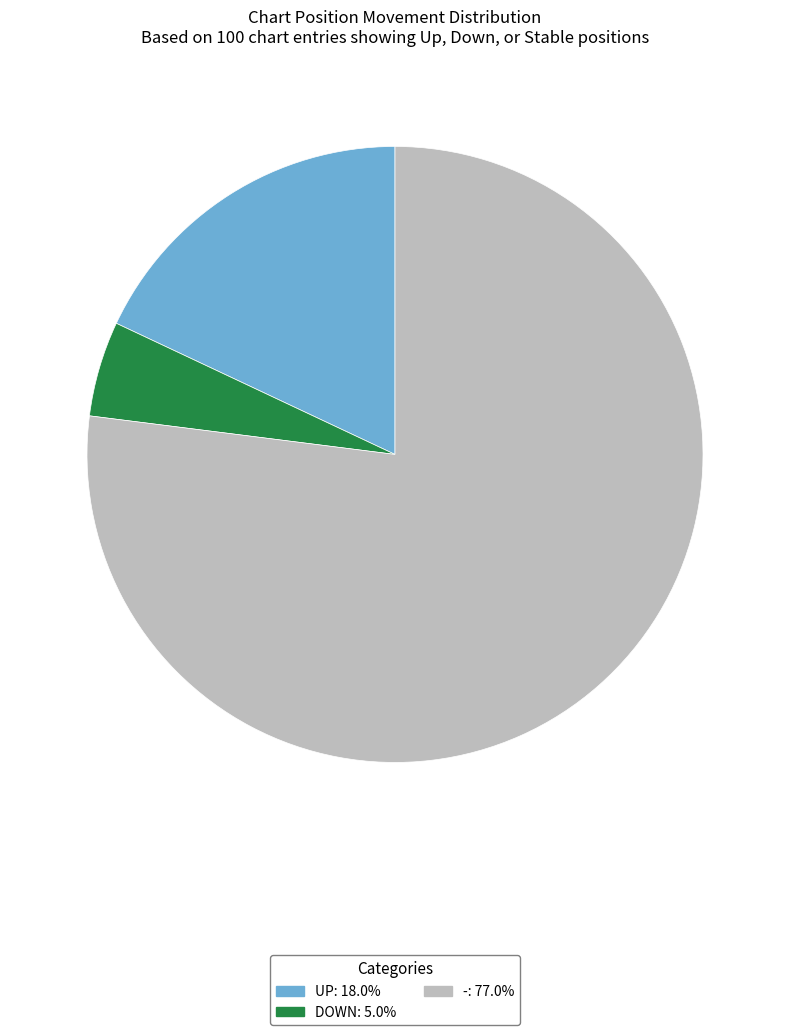

Is there a majority slice in this chart?

Yes